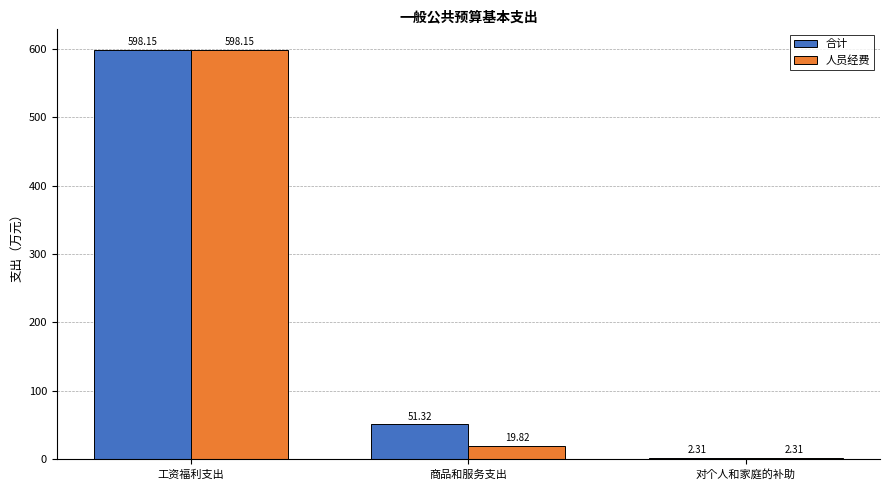

What is the average value of the 人员经费 series?

206.8